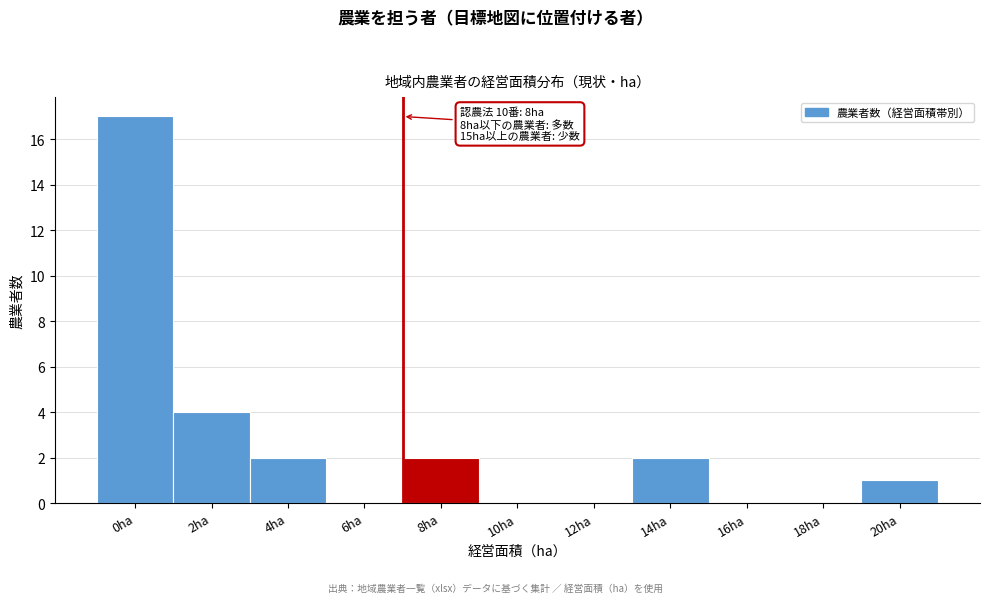

Reading left to right, list all the values displayed in this chart.

0ha=17	2ha=4	4ha=2	6ha=0	8ha=2	10ha=0	12ha=0	14ha=2	16ha=0	18ha=0	20ha=1